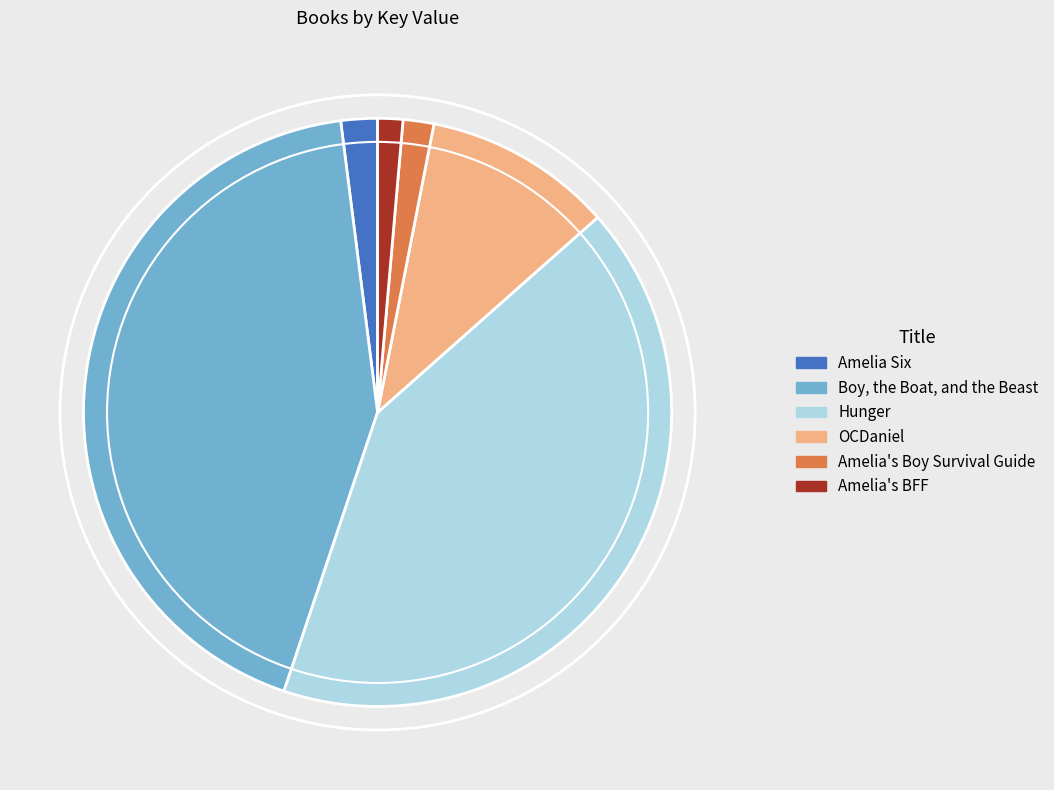

Count the number of slices in the pie.

6